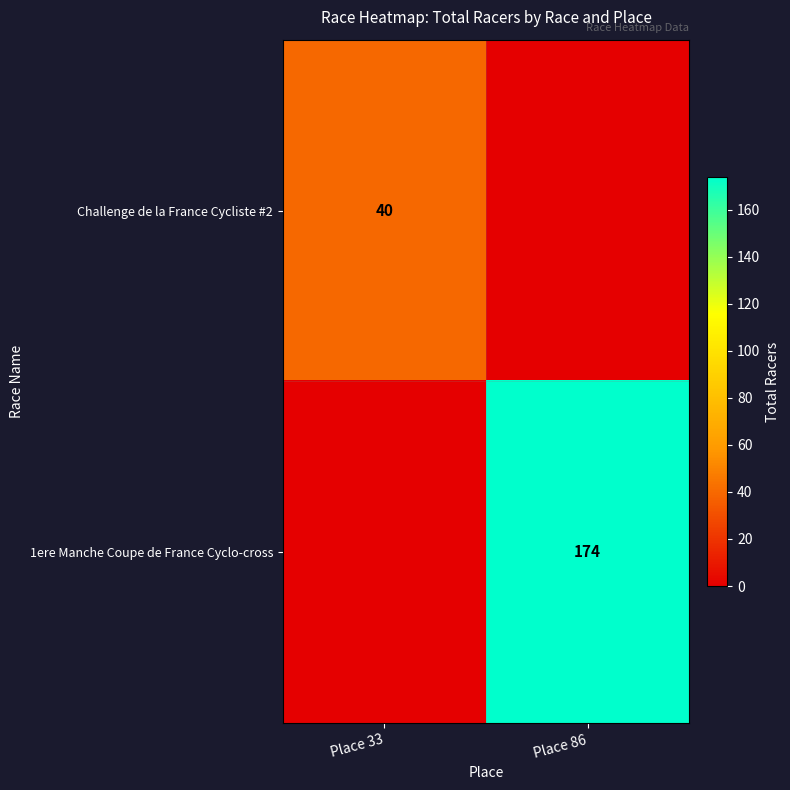

Is it true that 1ere Manche Coupe de France Cyclo-cross equals 174 at Place 86?

True